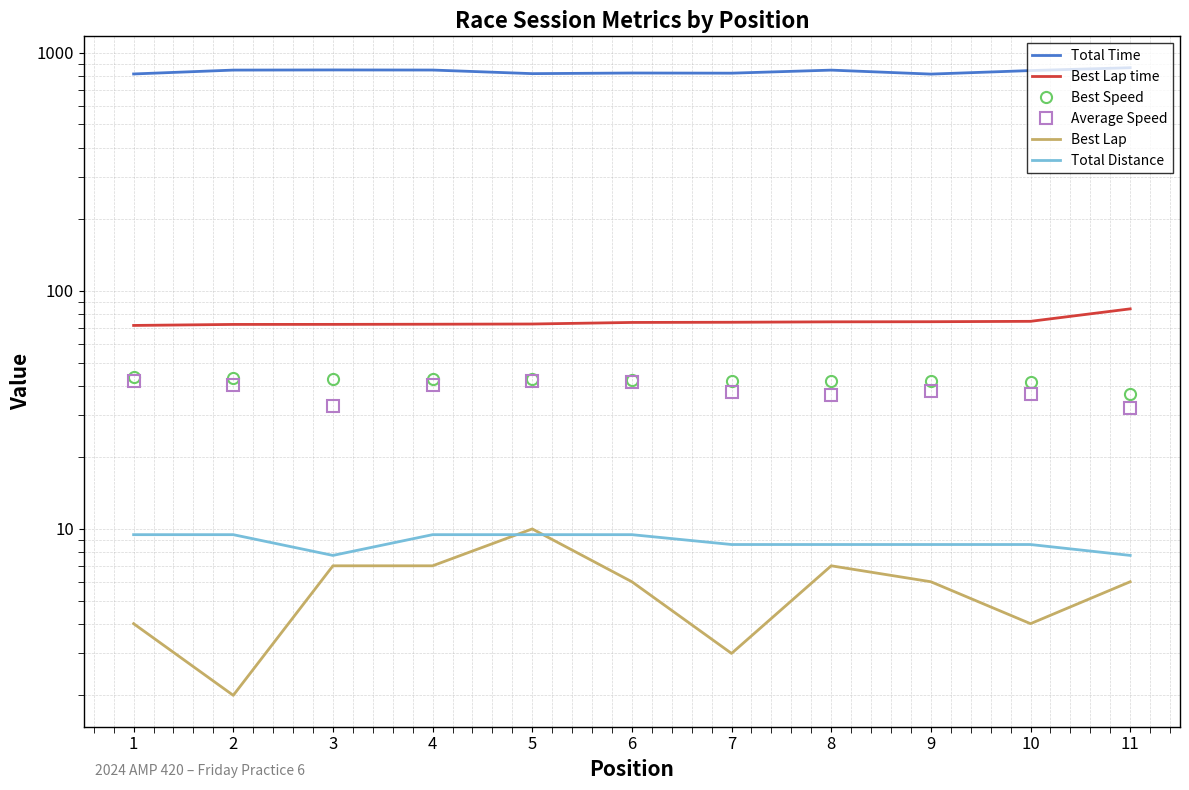

How many interior local peaks does the Total Time series have?

3